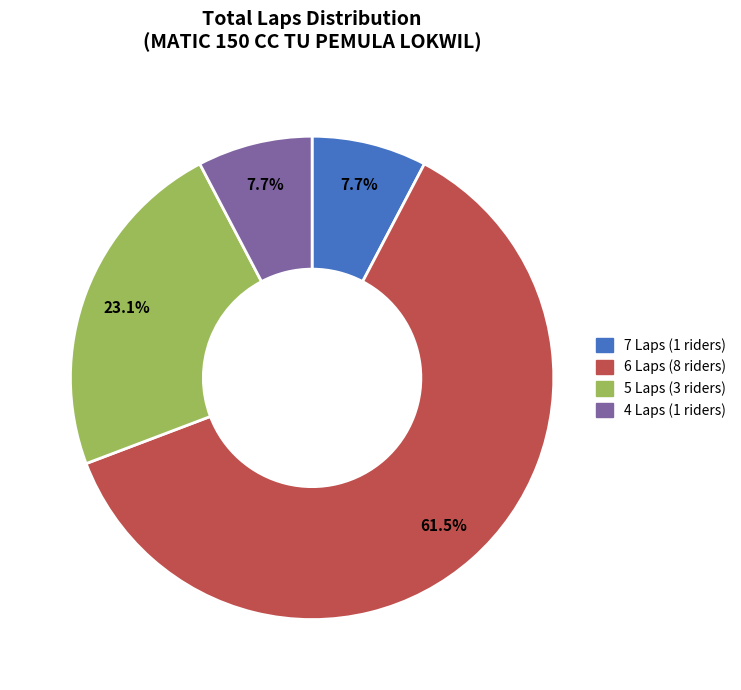

Count the number of slices in the pie.

4